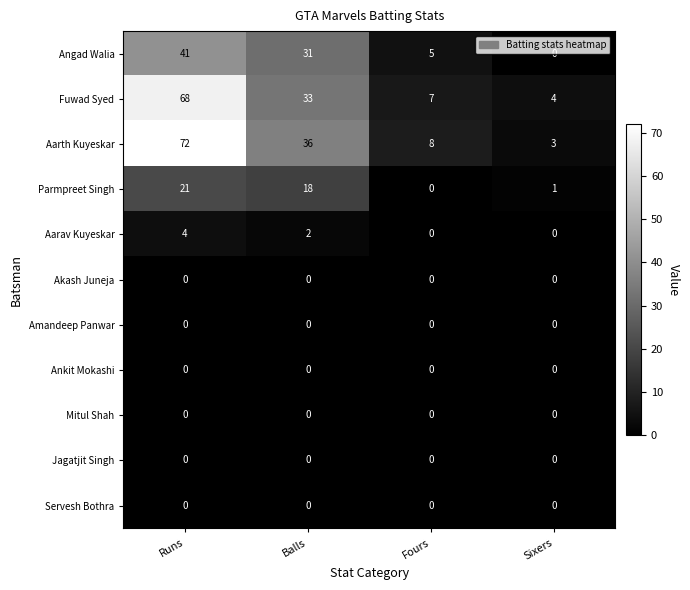

Which series has the largest range (max minus min)?

Aarth Kuyeskar